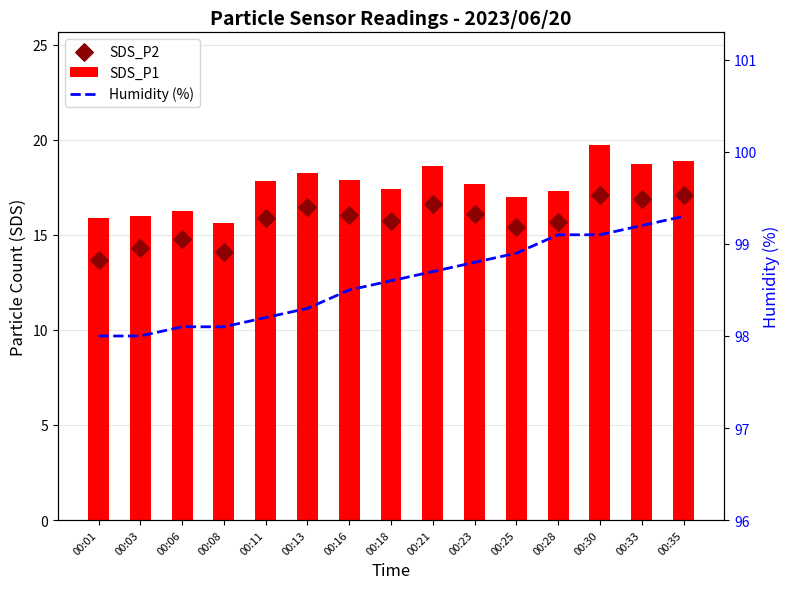

At how many categories does at least one series exceed 68?

15